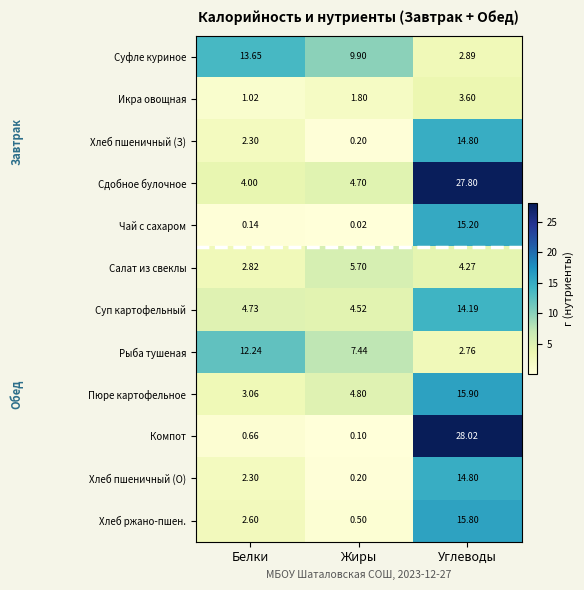

At which category is the sum across all series the highest?

Углеводы